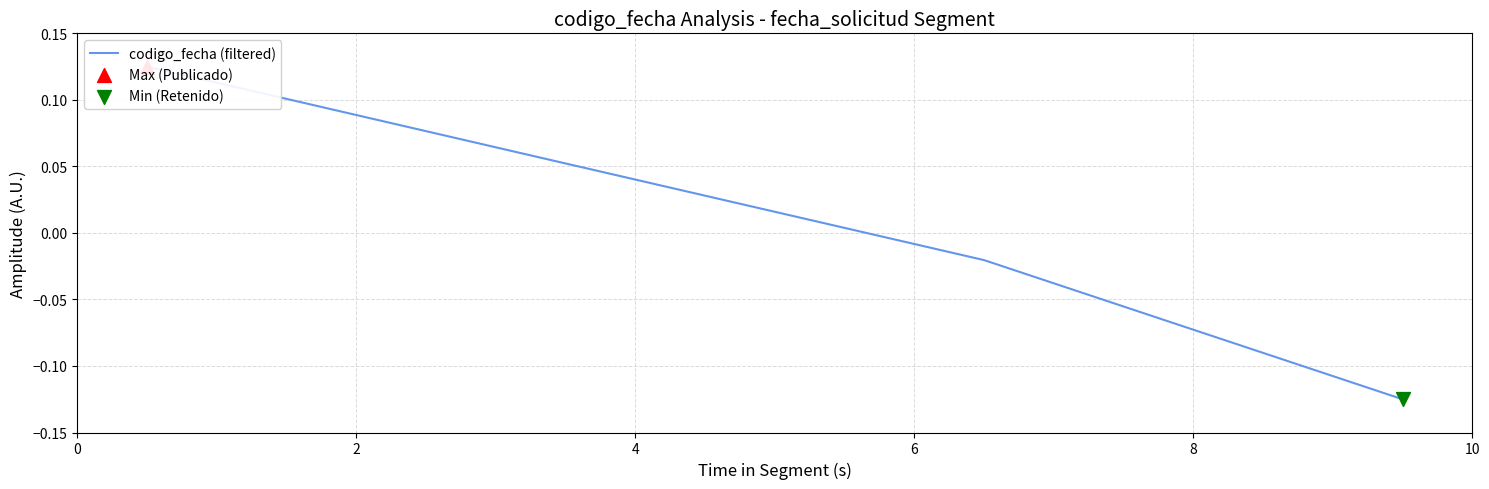

Which has a higher value, 4 or 2?

2